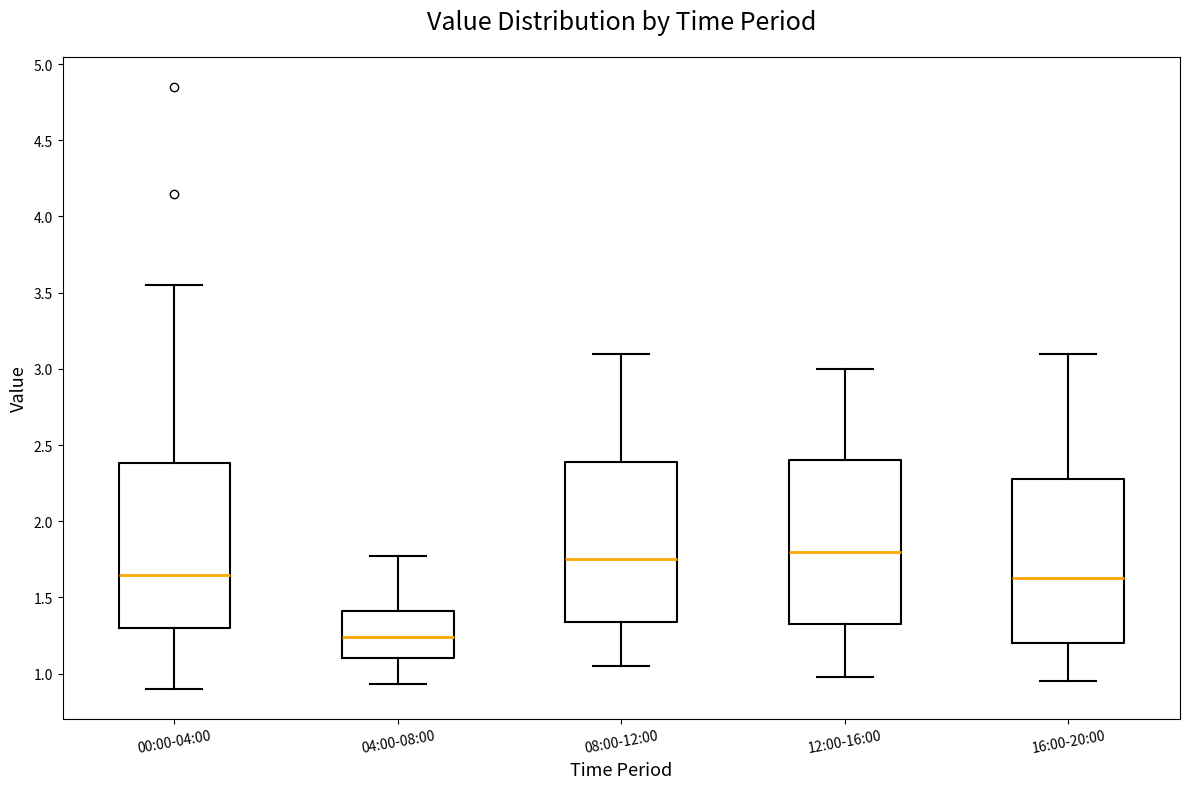

Reading left to right, read every box against the y-axis: the position of its median line, the range the box covers, and the ends of its whiskers. The values are not printed on the chart, so give them approximately, as read against the axis.

00:00-04:00: median 1.65, box 1.30 to 2.40, whiskers 0.90 to 3.55
04:00-08:00: median 1.25, box 1.10 to 1.40, whiskers 0.95 to 1.75
08:00-12:00: median 1.75, box 1.35 to 2.40, whiskers 1.05 to 3.10
12:00-16:00: median 1.80, box 1.35 to 2.40, whiskers 1.00 to 3.00
16:00-20:00: median 1.65, box 1.20 to 2.30, whiskers 0.95 to 3.10